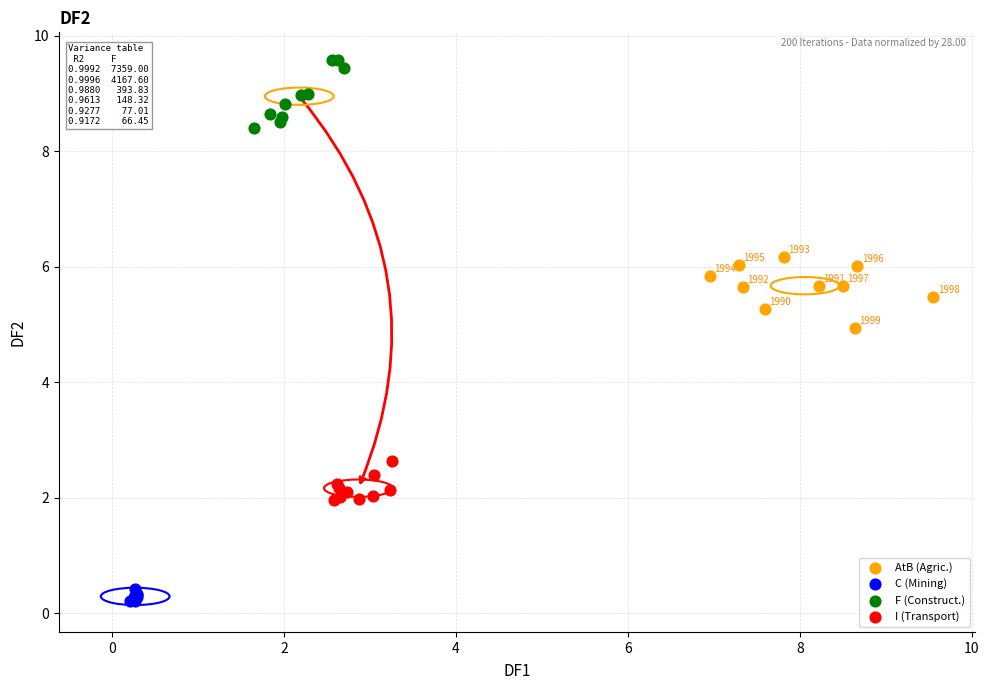

Which series contains the lowest Y value?

C (Mining)